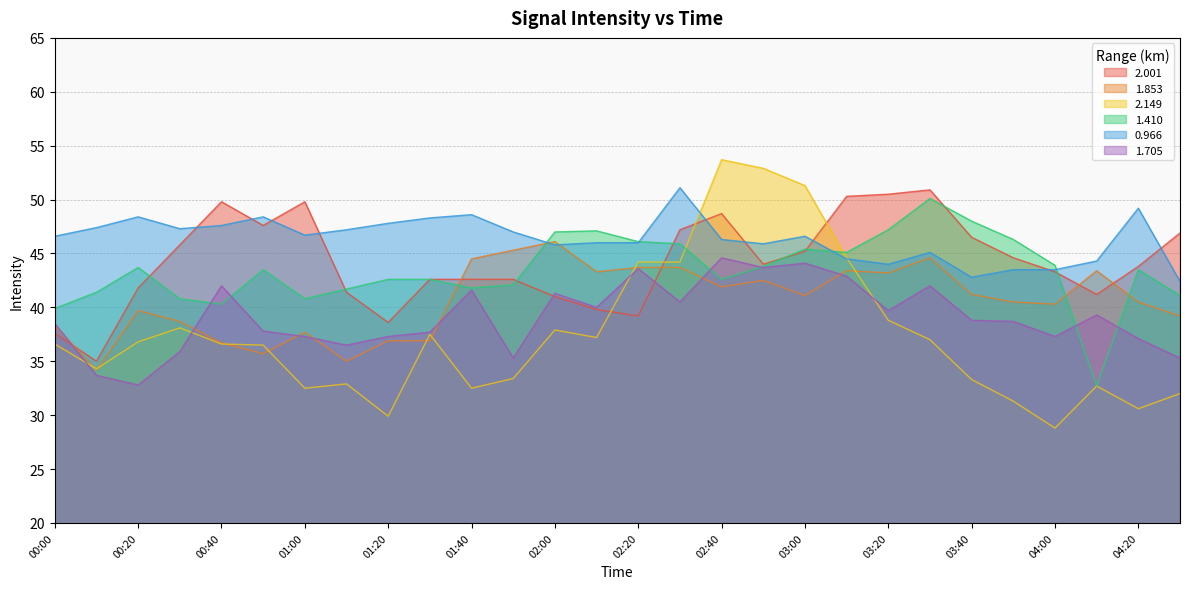

At which label does 1.410 first exceed 43?

00:20